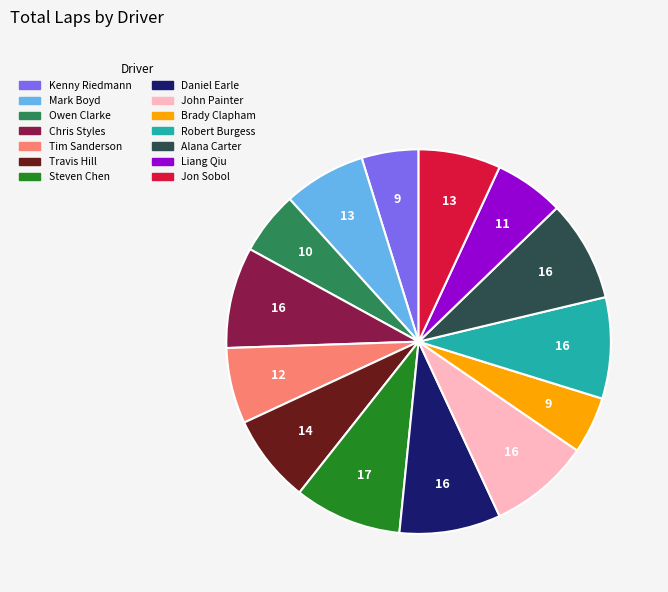

Approximately how many times larger is the value at Jon Sobol compared to Mark Boyd?

1.0